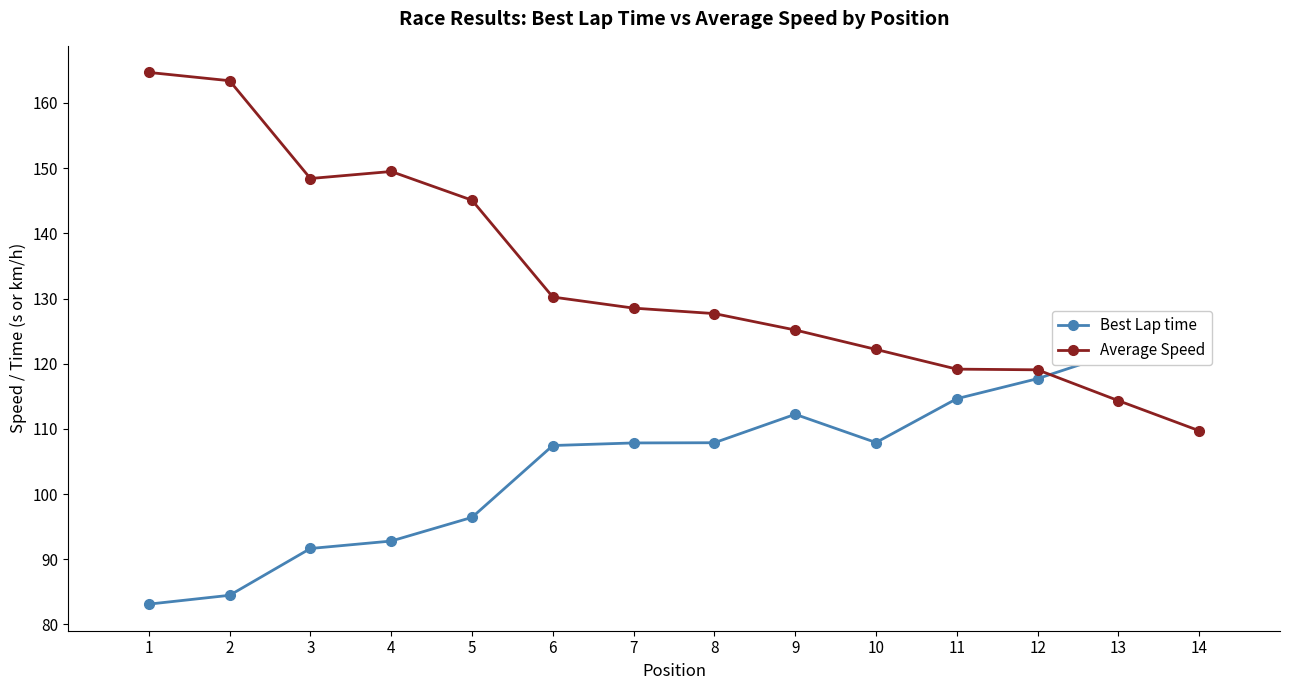

Where is Best Lap time nearest to the value 104?

6